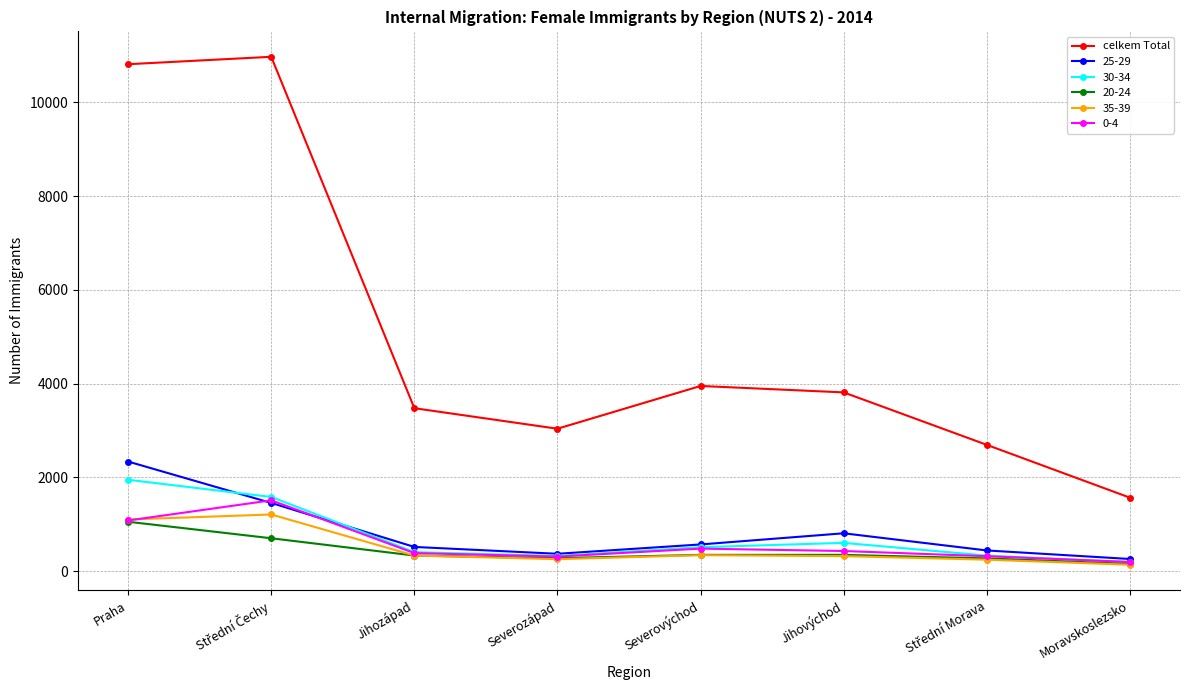

True or false: celkem Total and 20-24 cross at least once.

False